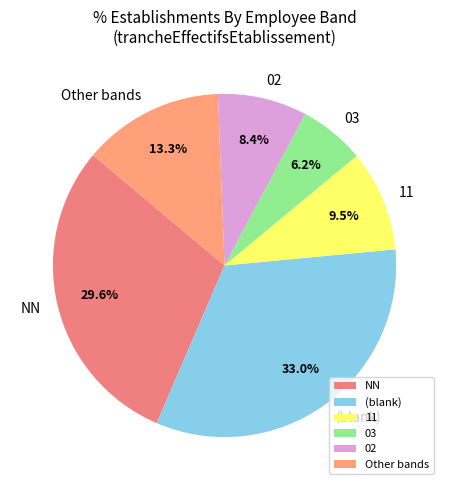

Combined, do 02 and 03 account for over 50%?

No